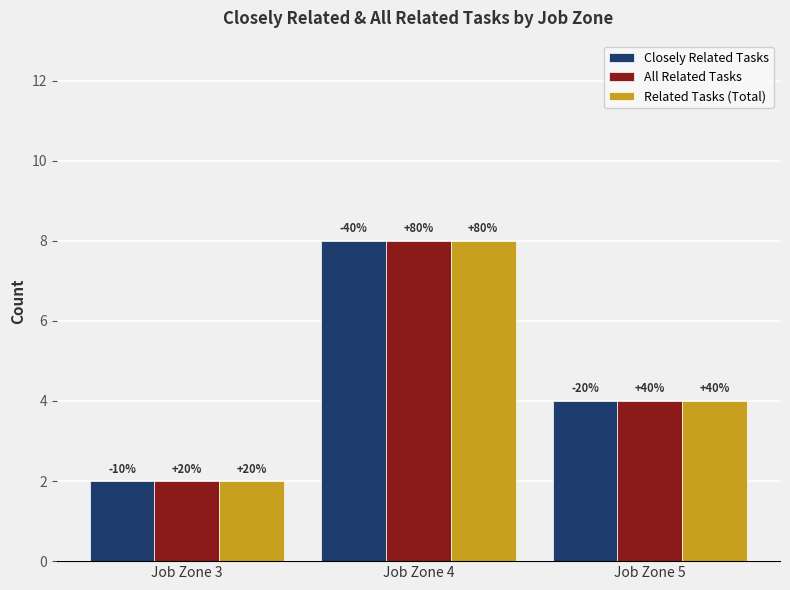

Which category has the lowest value in the All Related Tasks series?

Job Zone 3